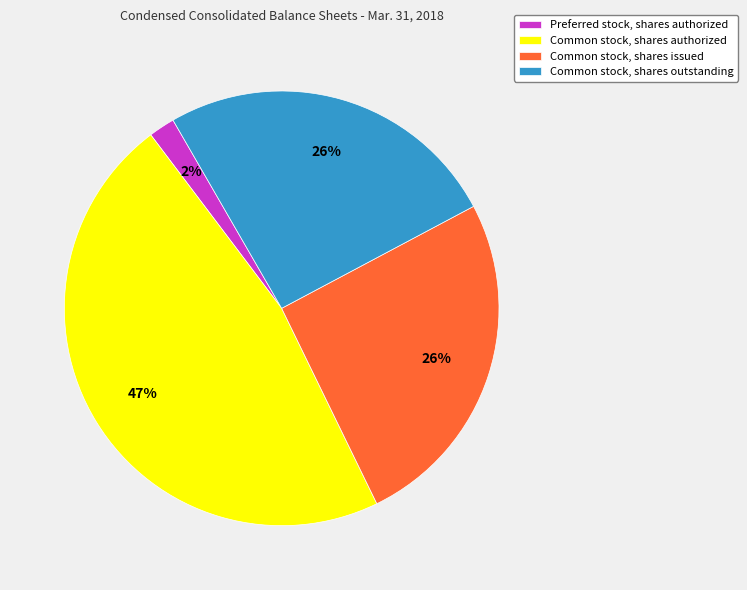

Is it true that Common stock, shares authorized is 47% of the pie?

True